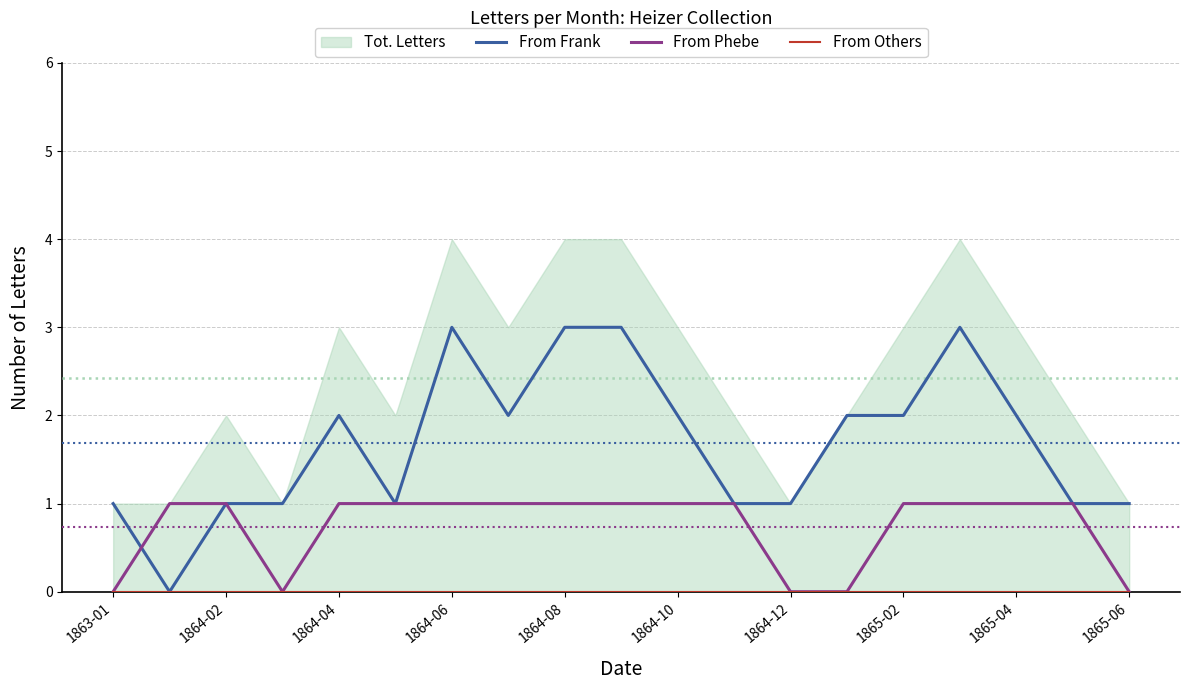

What is the highest value of the From Frank series?

3